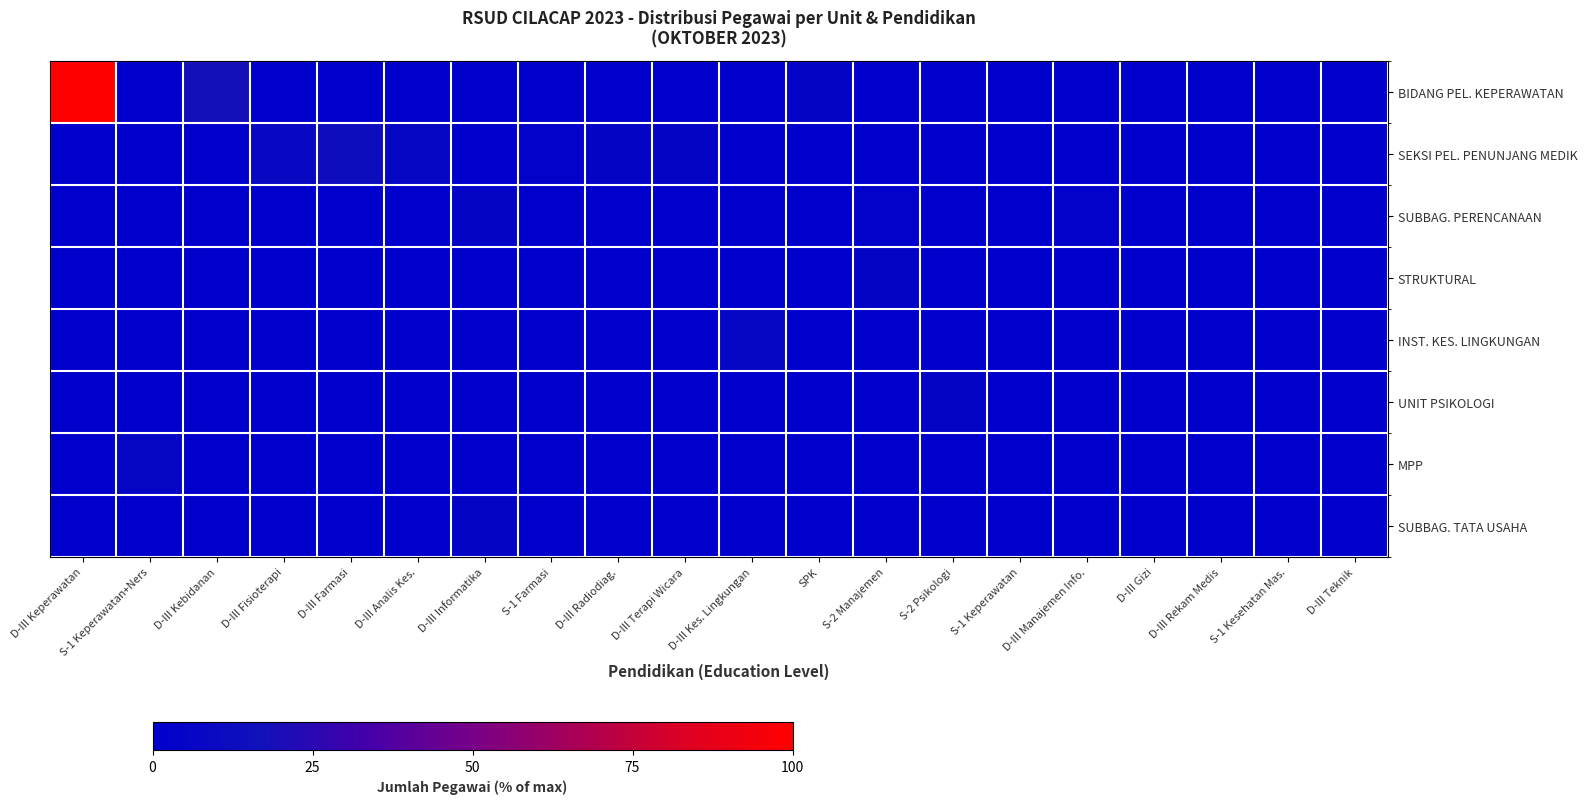

What is the total value across all series at D-III Terapi Wicara?

4.4